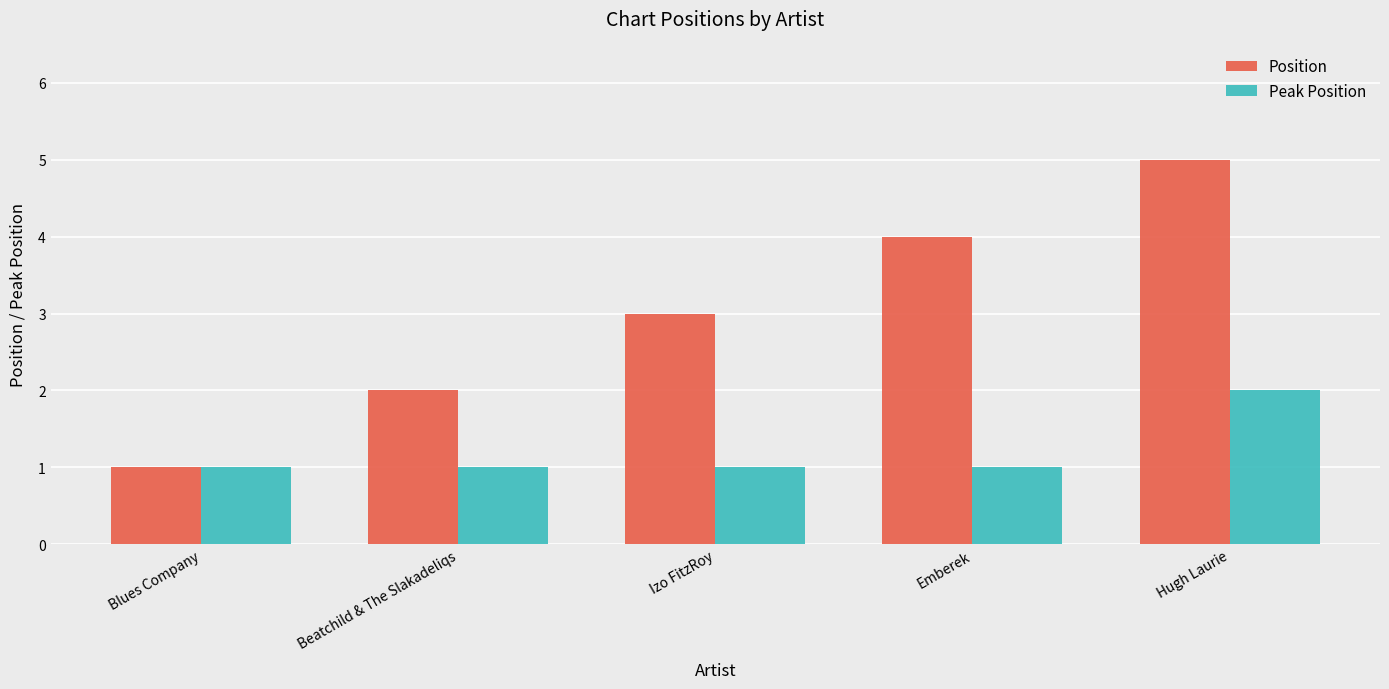

Which series has the widest spread of values?

Position